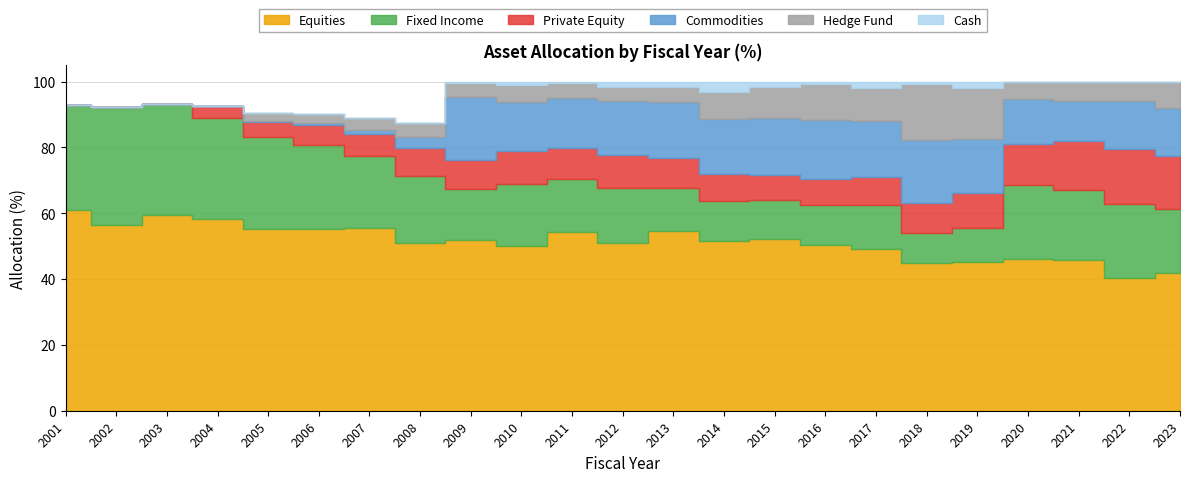

What is the difference between the Commodities values at 2010 and 2020?

1.6